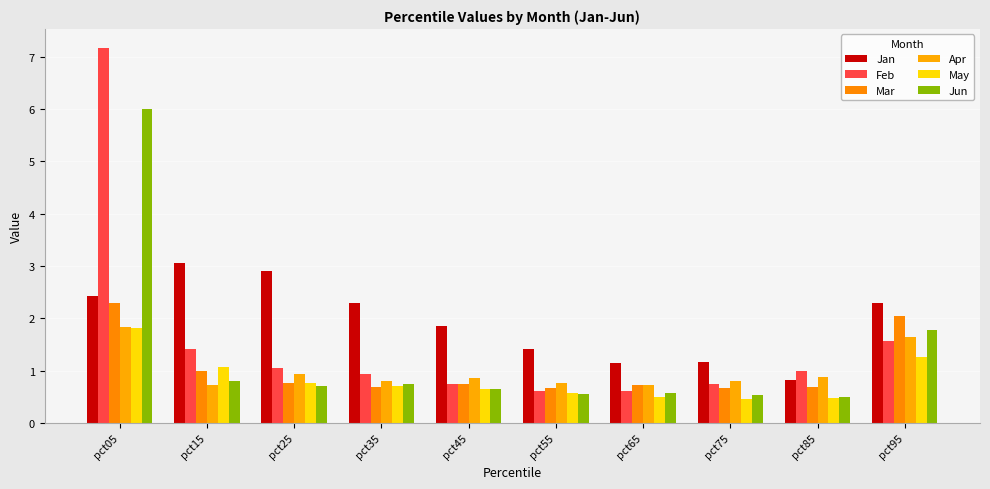

At pct65, list the series in order from smallest to largest.

May, Jun, Feb, Apr, Mar, Jan